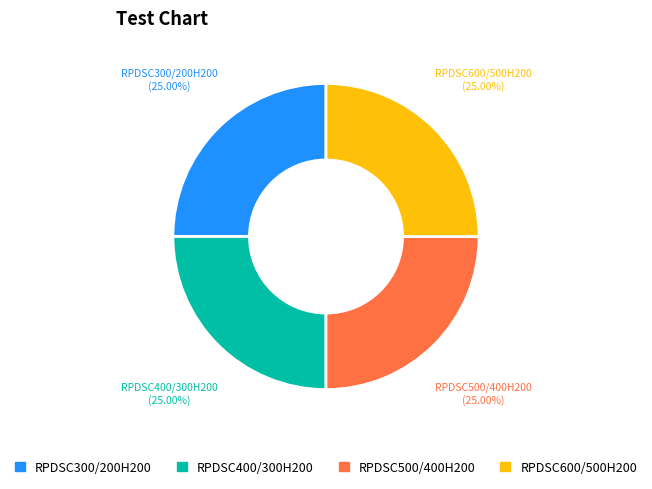

Is there a majority slice in this chart?

No